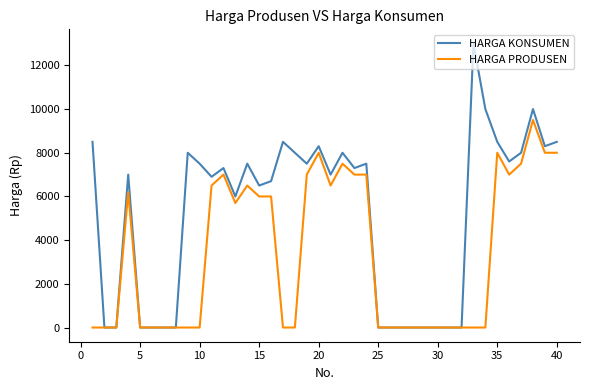

What is the highest value of the HARGA KONSUMEN series?

13000